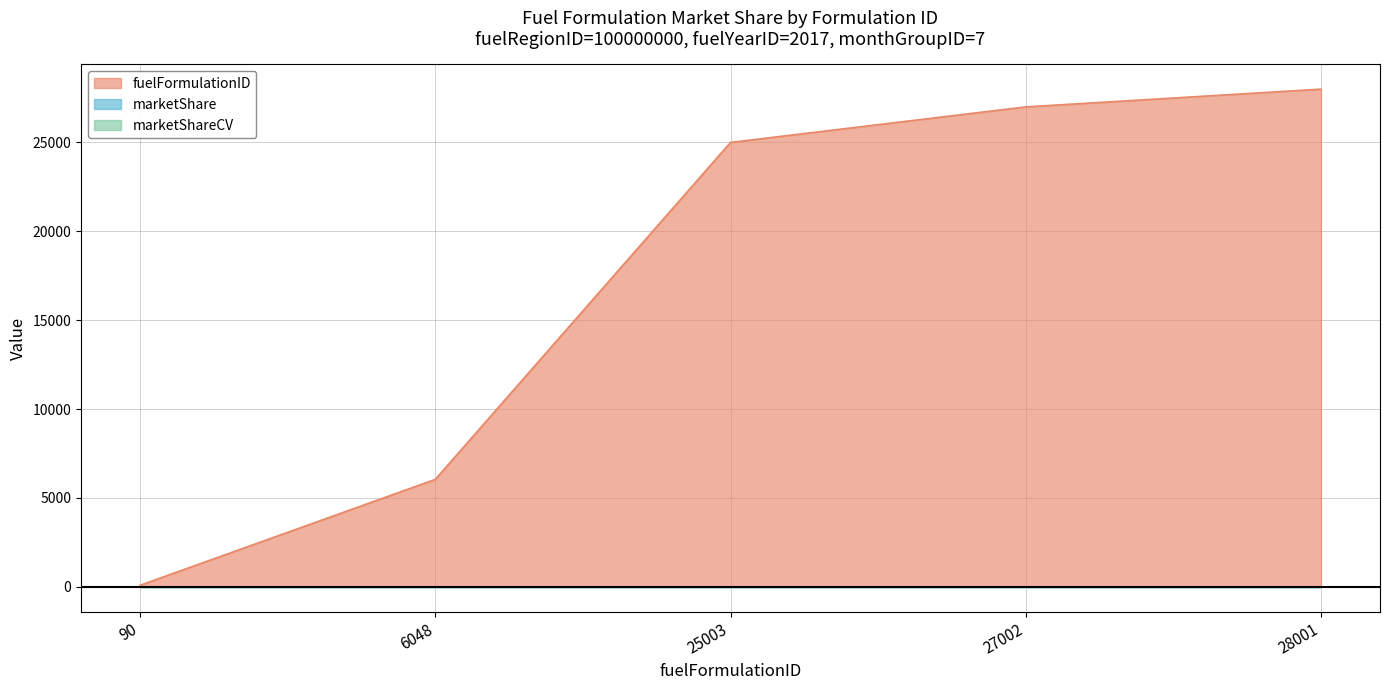

Which has a higher value, 27002 or 25003?

27002